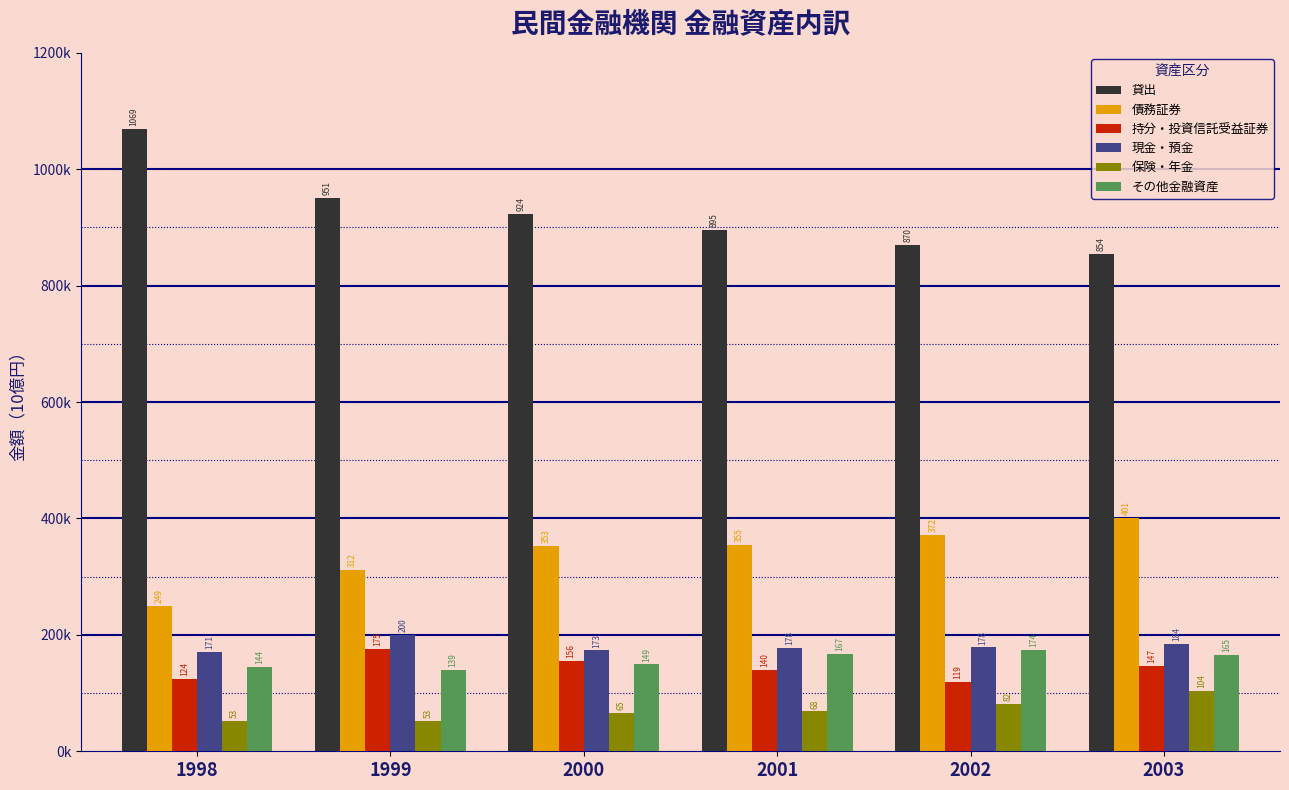

Which category has the highest value in the 債務証券 series?

2003